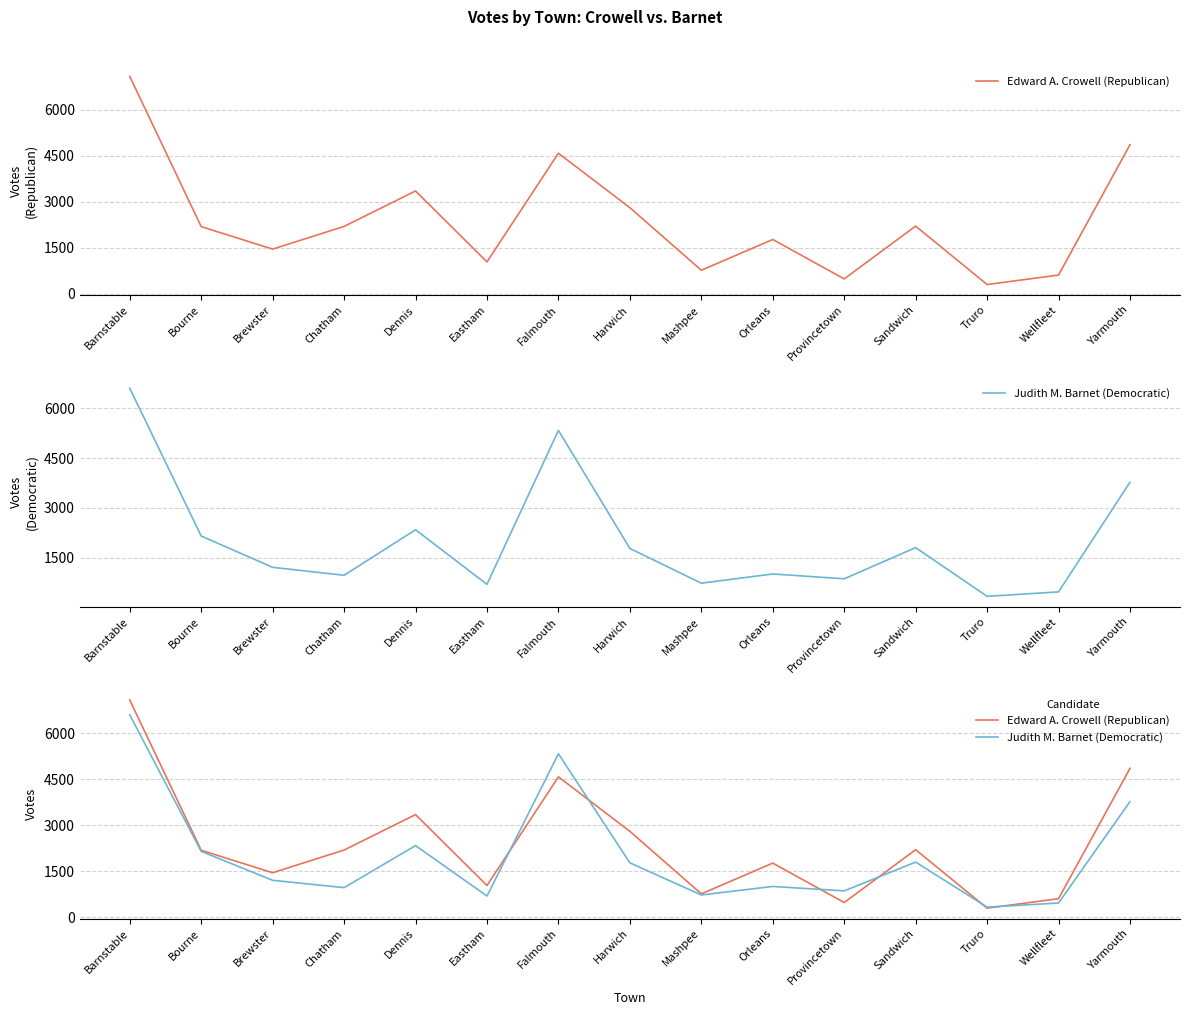

Where is the first local maximum for Edward A. Crowell (Republican)?

Dennis